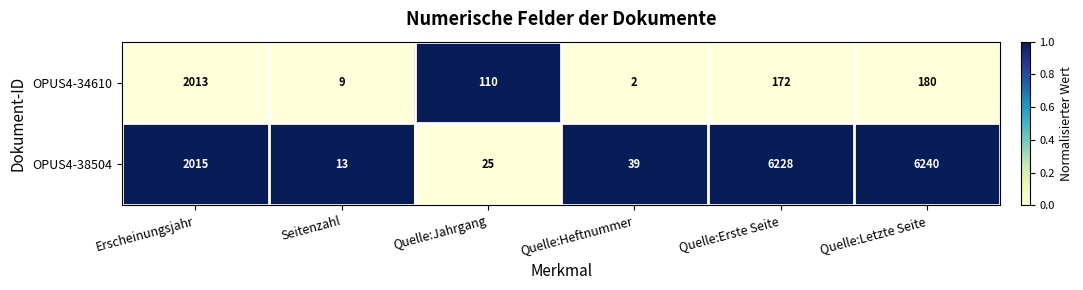

Reading left to right, list all the values displayed in this chart.

OPUS4-34610: Erscheinungsjahr=2013	Seitenzahl=9	Quelle:Jahrgang=110	Quelle:Heftnummer=2	Quelle:Erste Seite=172	Quelle:Letzte Seite=180
OPUS4-38504: Erscheinungsjahr=2015	Seitenzahl=13	Quelle:Jahrgang=25	Quelle:Heftnummer=39	Quelle:Erste Seite=6228	Quelle:Letzte Seite=6240